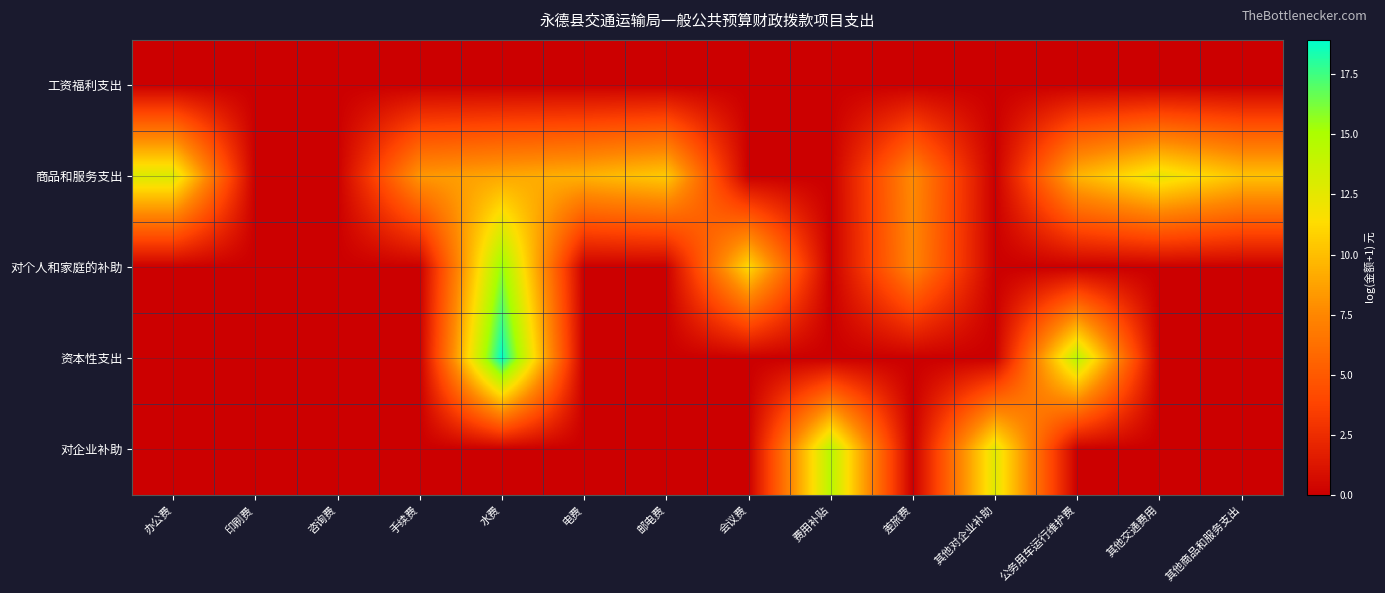

At how many categories does at least one series exceed 18?

1